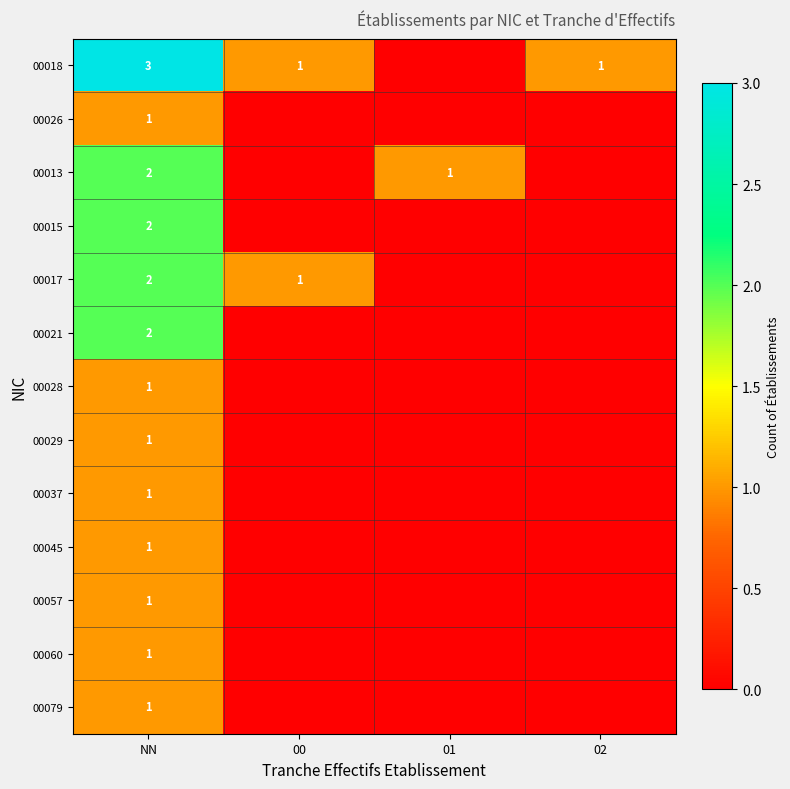

At how many categories does at least one series exceed 0?

4